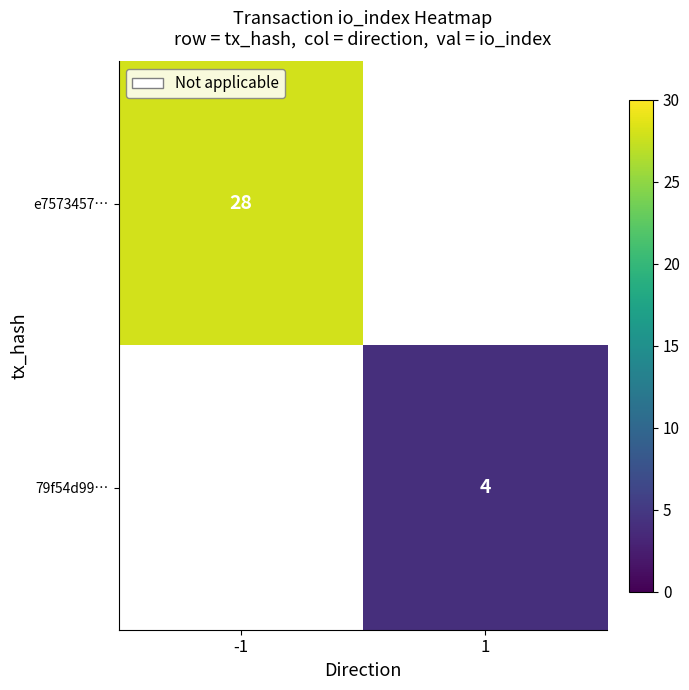

True or false: 79f54d99… has a value of 6 at 1.

False